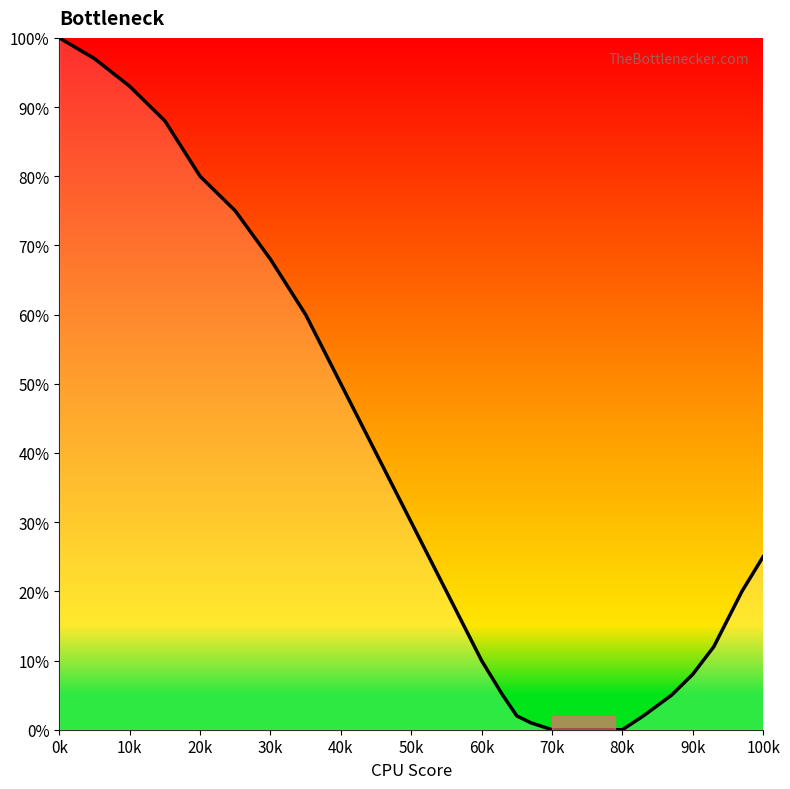

What is the maximum value shown in the chart?

100